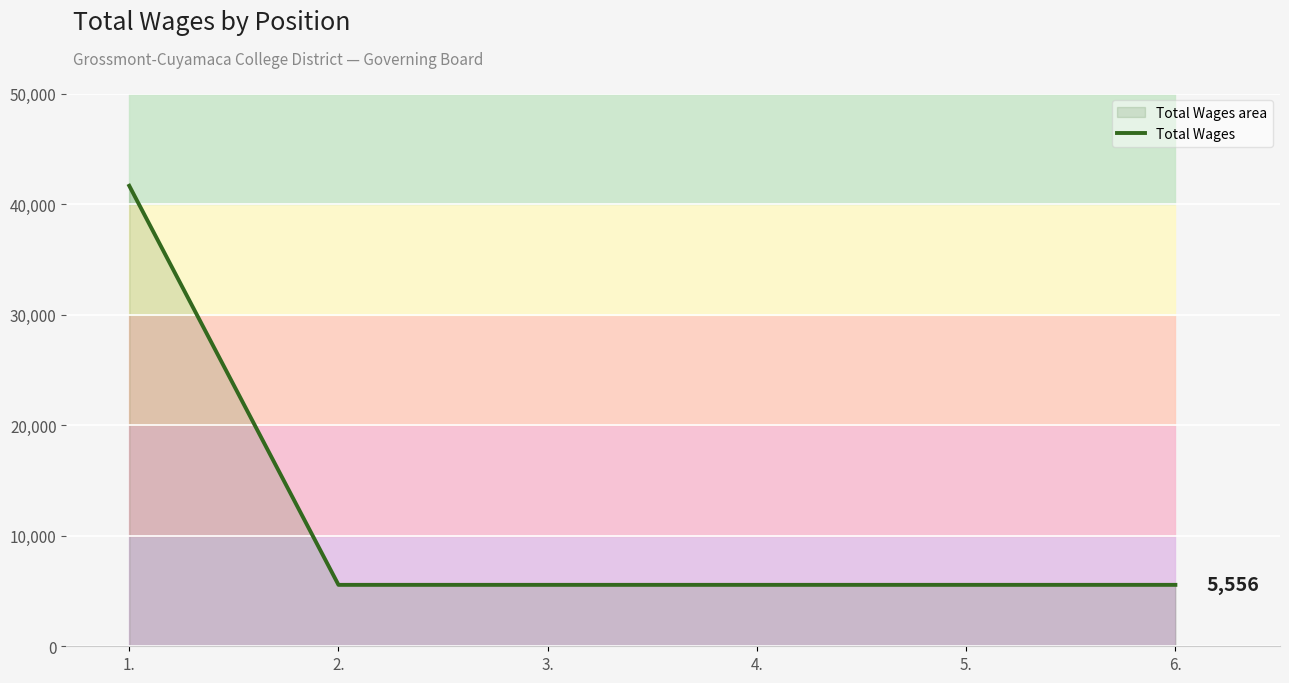

Count the number of categories in the chart.

6